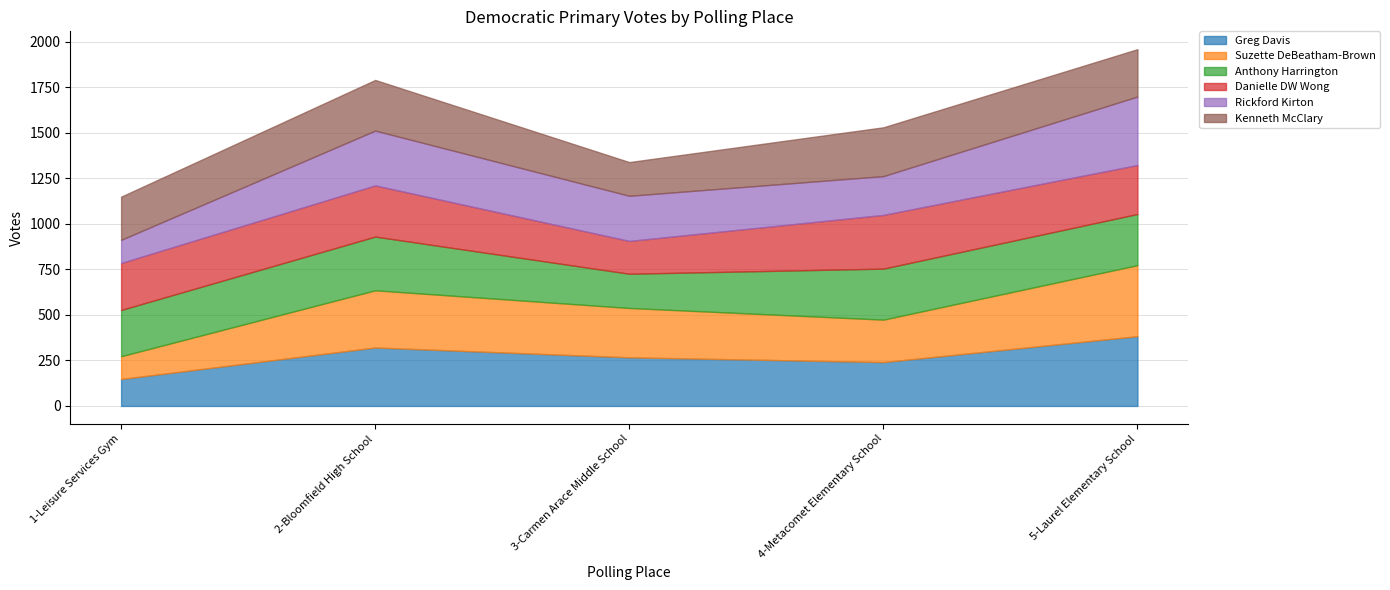

List the series in order of their peak value, lowest first.

Kenneth McClary, Anthony Harrington, Danielle DW Wong, Rickford Kirton, Greg Davis, Suzette DeBeatham-Brown